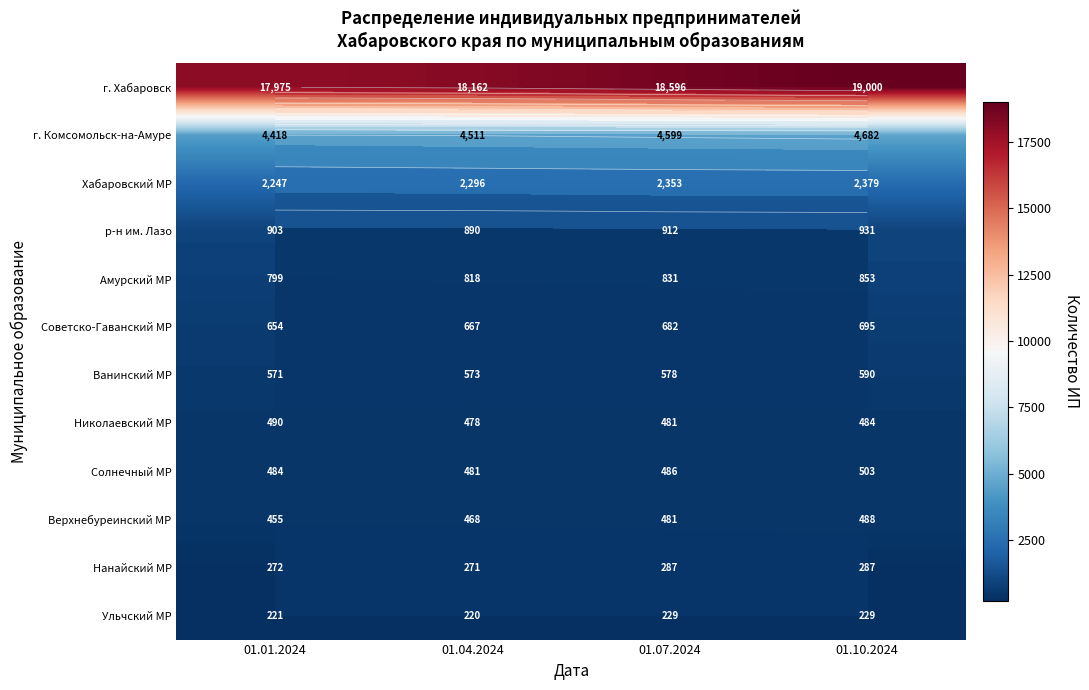

Between 01.04.2024 and 01.07.2024, which series saw the biggest shift?

г. Хабаровск